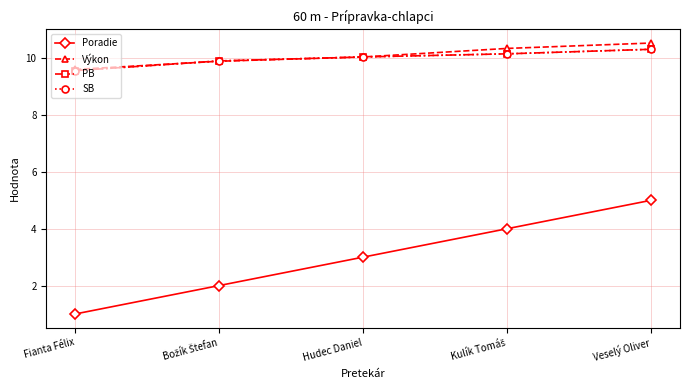

Is this an area chart (filled region under the line)?

No